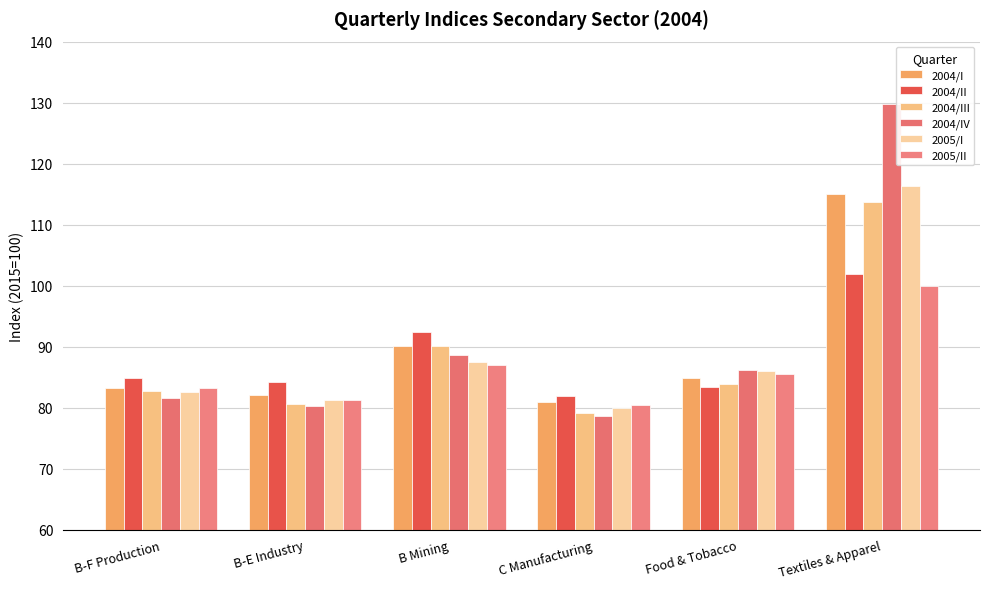

What is the difference between the maximum and minimum values in the 2005/II series?

19.5